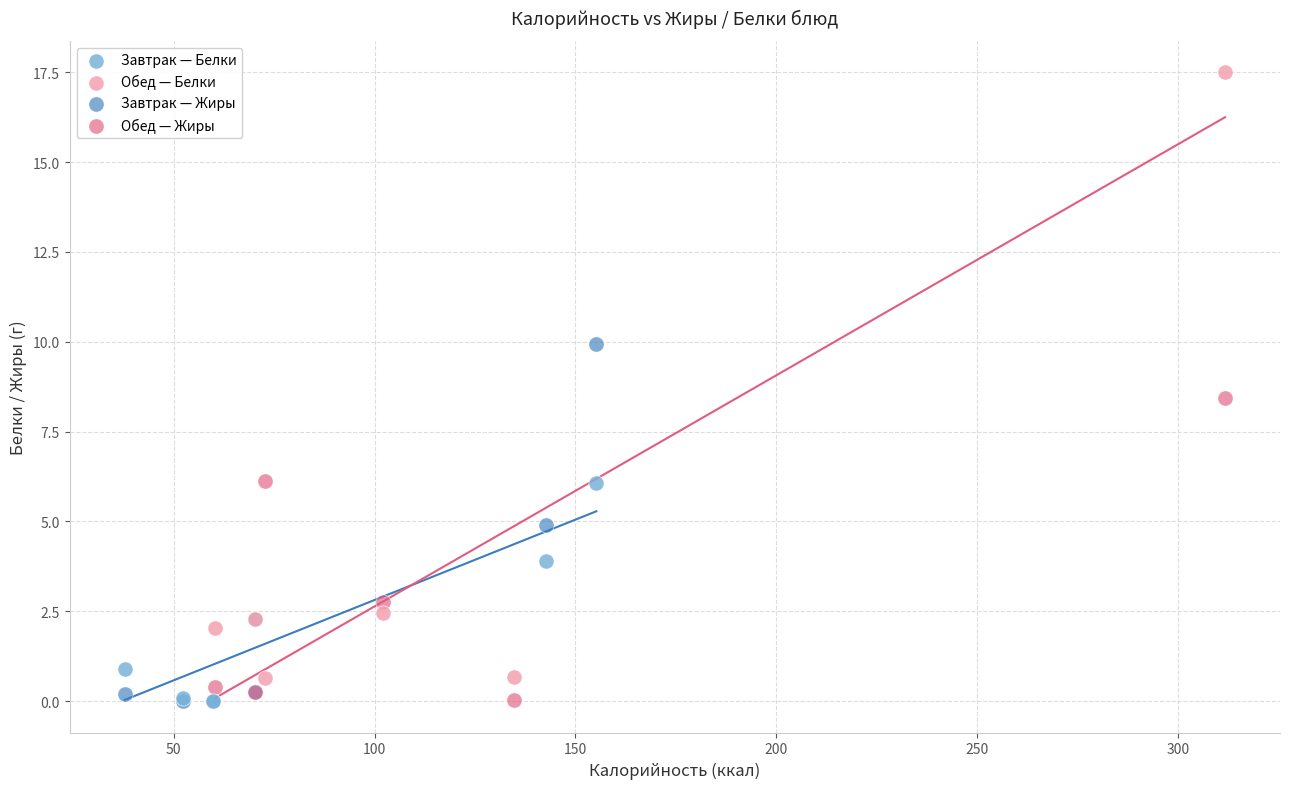

Which series reaches the maximum Y coordinate?

Обед — Белки